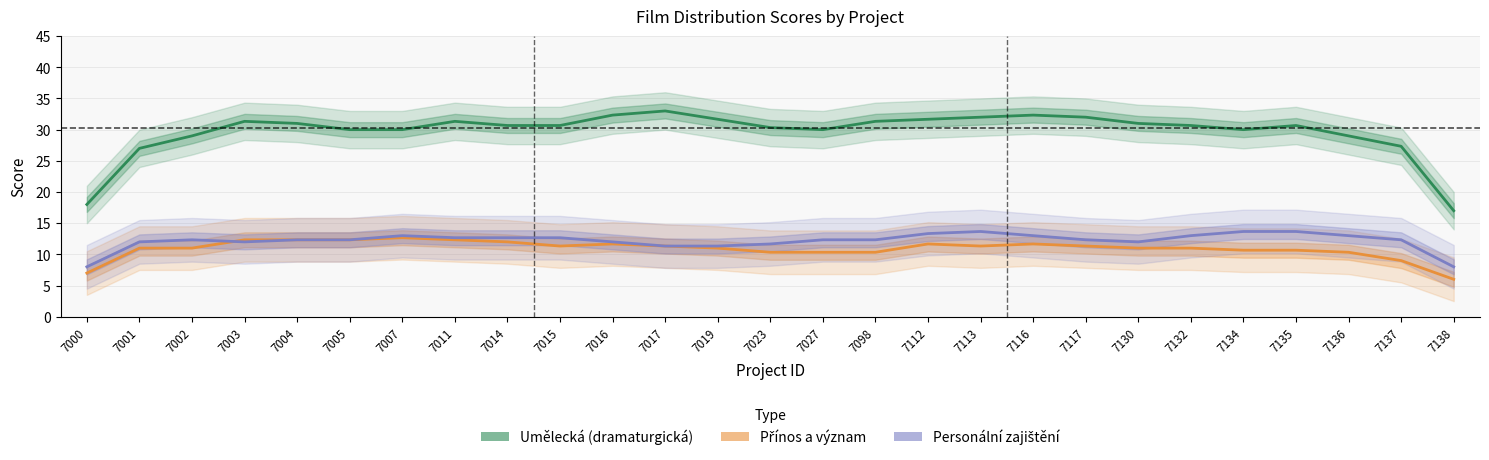

Reading right to left, transcribe all the data shown in this chart.

Umělecká: 17.0	27.3	29.0	30.7	30.0	30.7	31.0	32.0	32.3	32.0	31.7	31.3	30.0	30.3	31.7	33.0	32.3	30.7	30.7	31.3	30.0	30.0	31.0	31.3	29.0	27.0	18.0
Přínos a význam: 6.0	9.0	10.3	10.7	10.7	11.0	11.0	11.3	11.7	11.3	11.7	10.3	10.3	10.3	11.0	11.3	11.7	11.3	12.0	12.3	12.7	12.3	12.3	12.3	11.0	11.0	7.0
Personální zajištění: 8.0	12.3	13.0	13.7	13.7	13.0	12.0	12.3	13.0	13.7	13.3	12.3	12.3	11.7	11.3	11.3	12.0	12.7	12.7	12.7	13.0	12.3	12.3	12.0	12.3	12.0	8.0